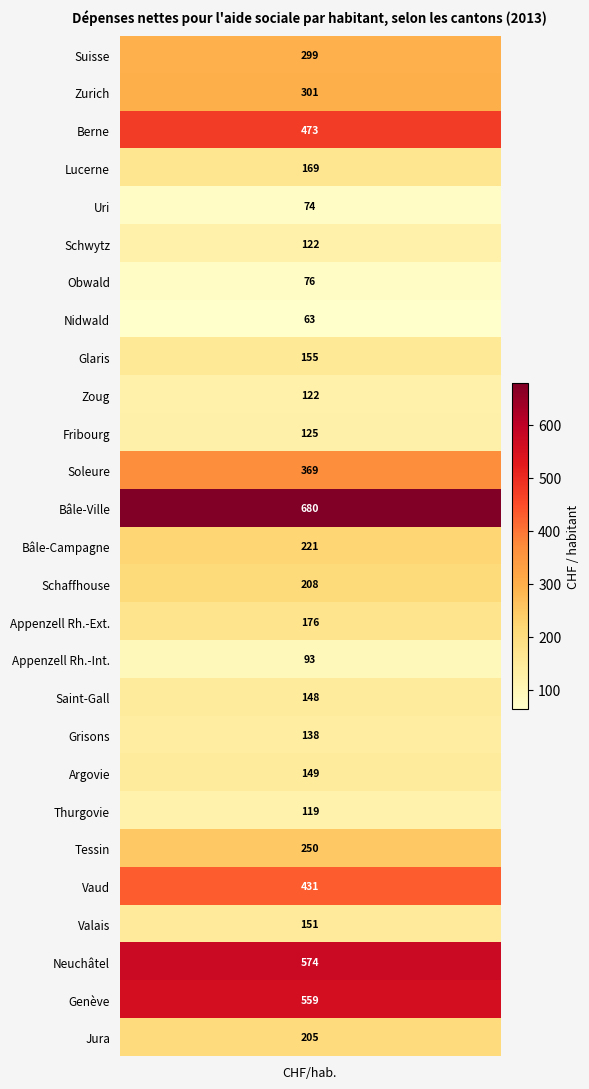

Reading left to right, what are all the values shown in this chart?

Suisse=299	Zurich=301	Berne=473	Lucerne=169	Uri=74	Schwytz=122	Obwald=76	Nidwald=63	Glaris=155	Zoug=122	Fribourg=125	Soleure=369	Bâle-Ville=680	Bâle-Campagne=221	Schaffhouse=208	Appenzell Rh.-Ext.=176	Appenzell Rh.-Int.=93	Saint-Gall=148	Grisons=138	Argovie=149	Thurgovie=119	Tessin=250	Vaud=431	Valais=151	Neuchâtel=574	Genève=559	Jura=205